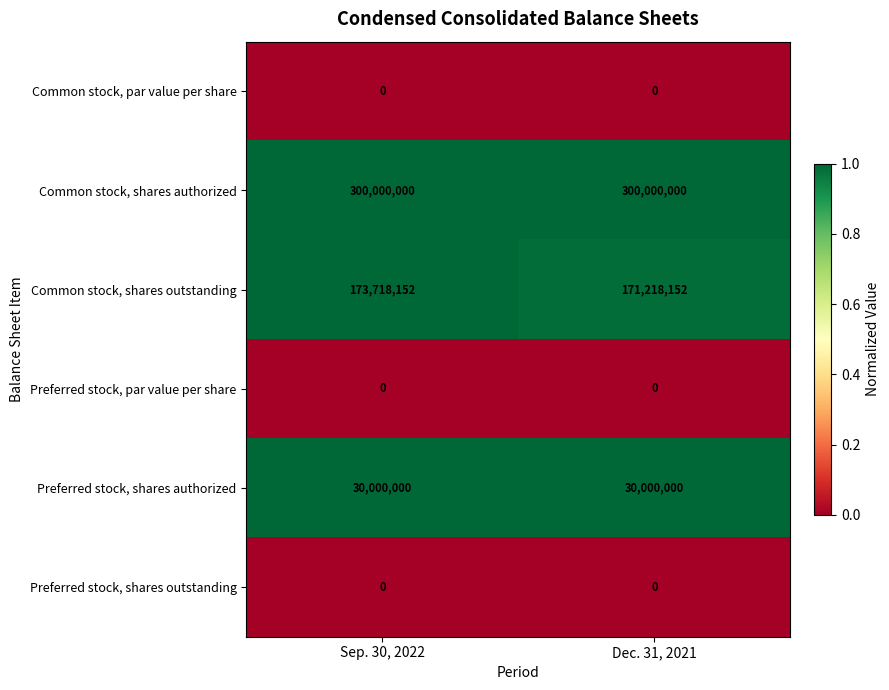

What is the lowest value of the Preferred stock, shares authorized series?

30000000